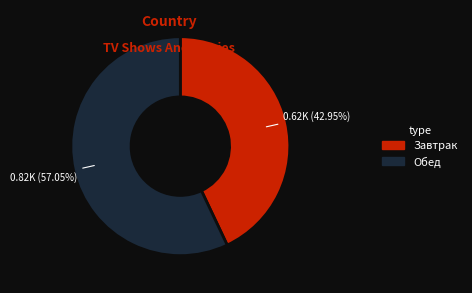

What is the largest slice in the pie chart?

Обед